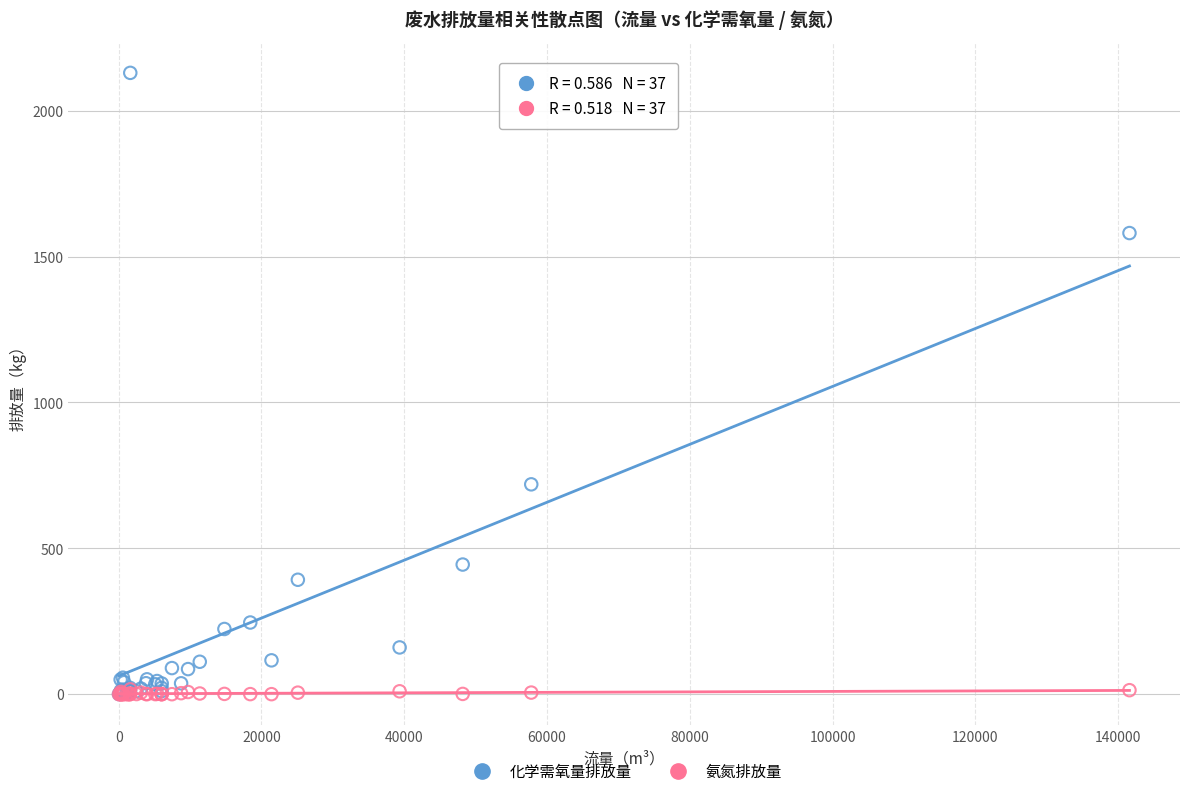

In the 化学需氧量排放量 series, what Y value is closest to 1065?

719.4